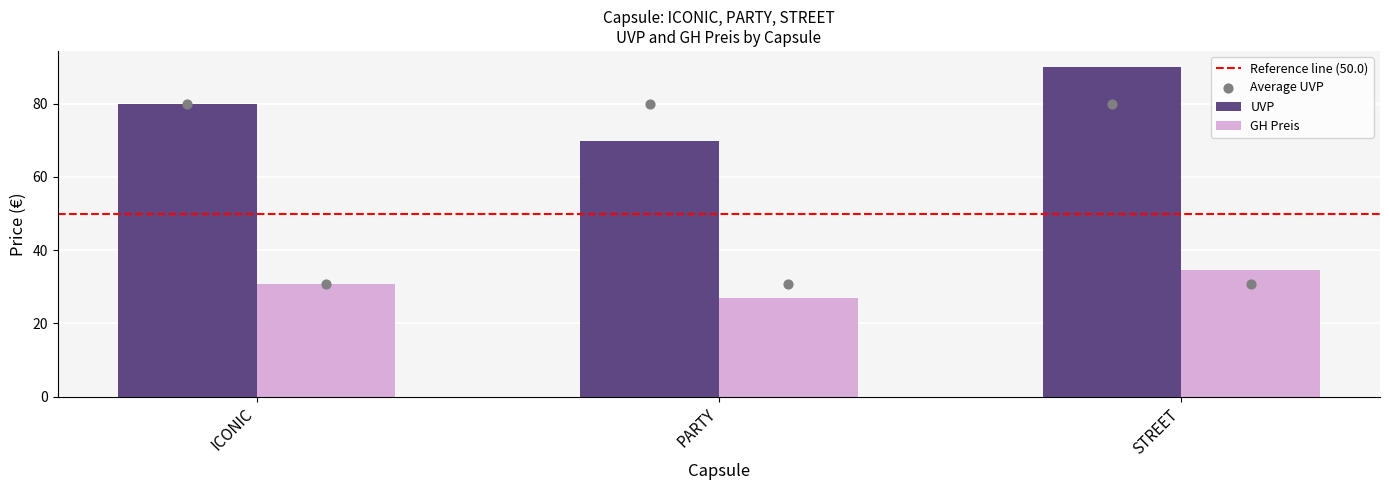

Which series contains the lowest Y value?

GH Preis